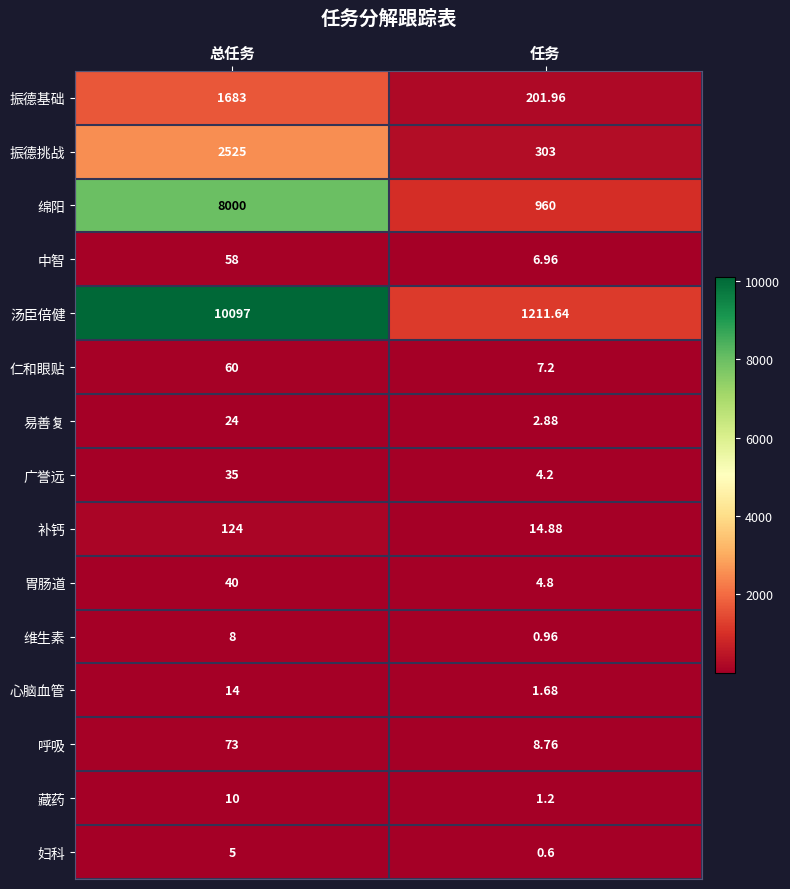

Which series has the widest spread of values?

汤臣倍健